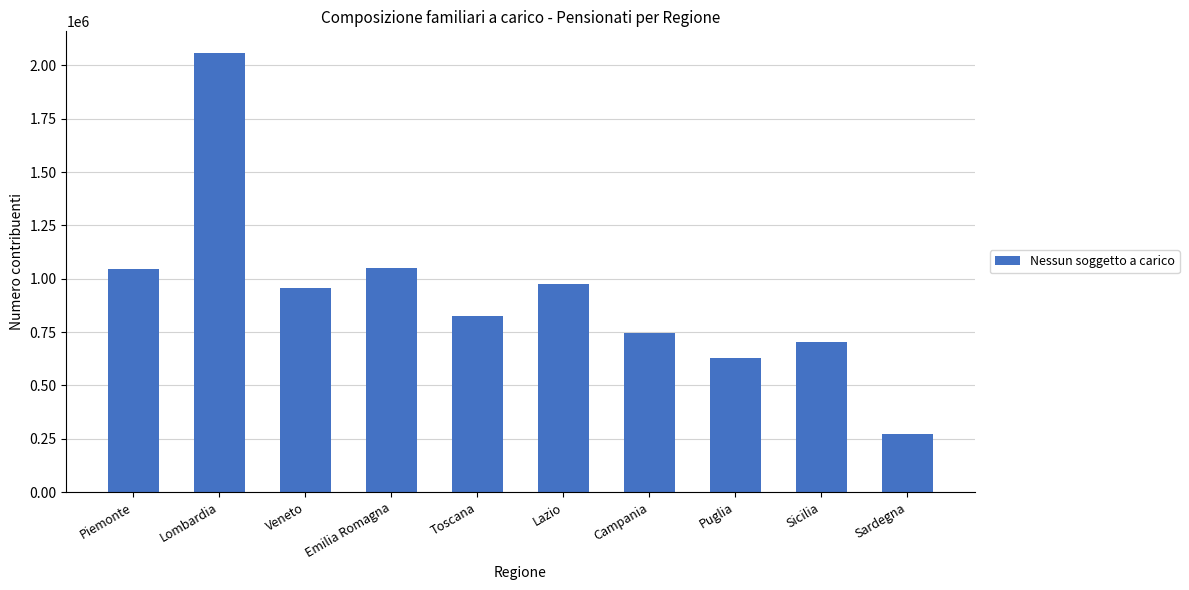

At which label is the value closest to 1164861?

Emilia Romagna